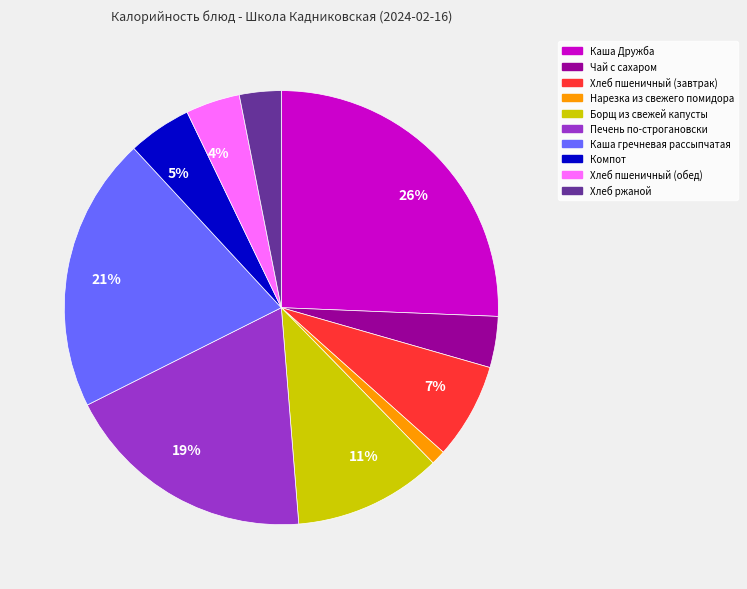

Does any single category account for the majority?

No